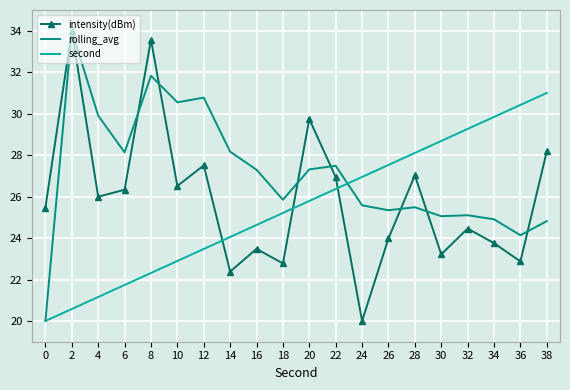

What are all the series names shown in the legend?

intensity(dBm), rolling_avg, second